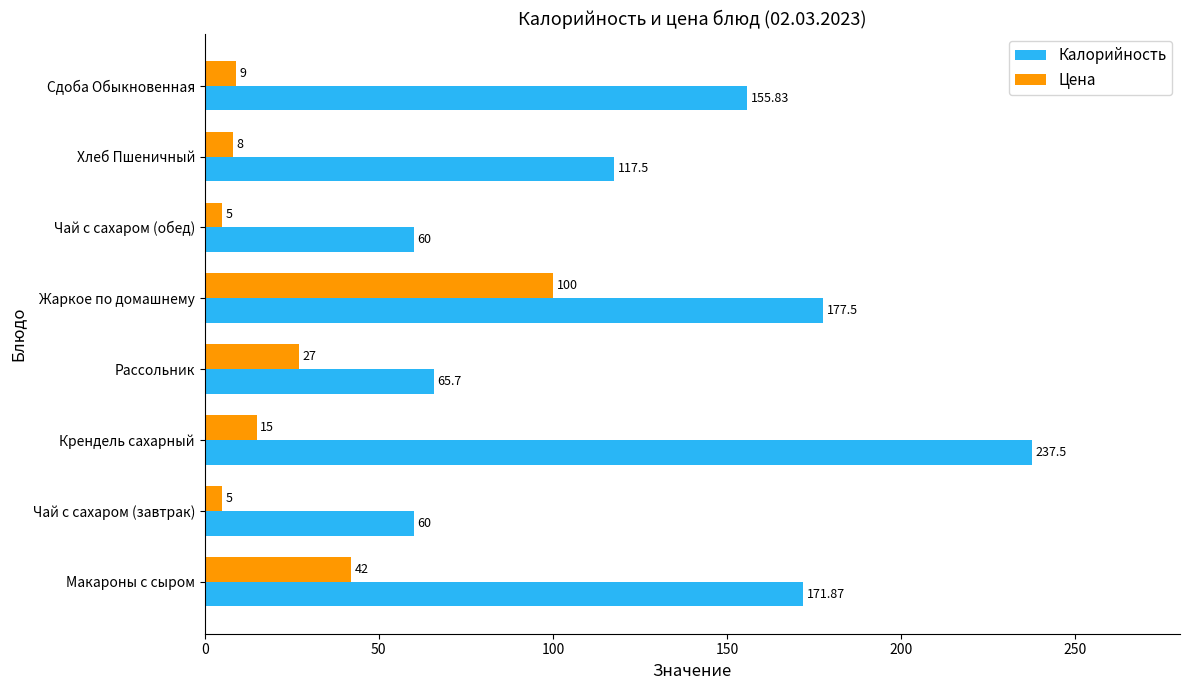

What is the difference between the second highest and minimum values in the Цена series?

37.0